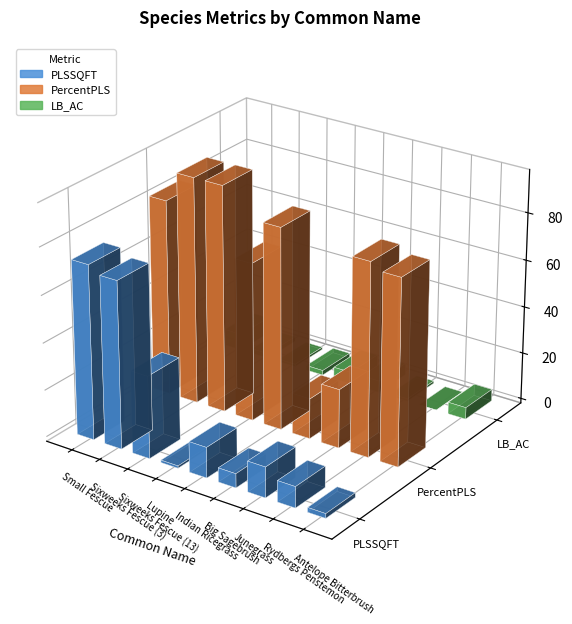

Does the chart contain stacked bars?

No